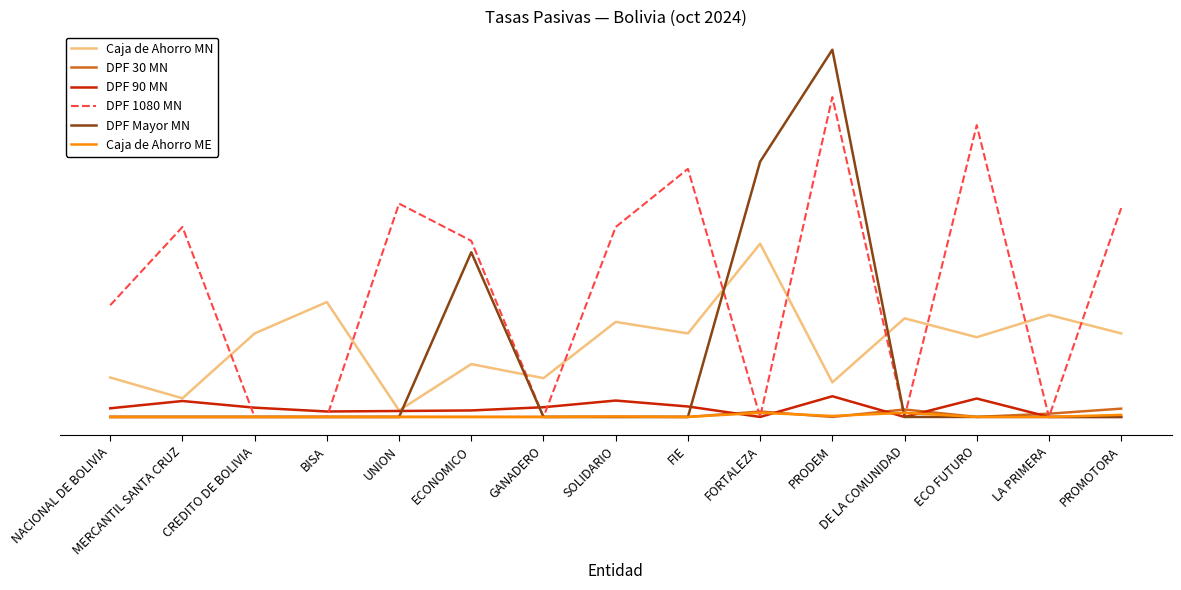

What are all the series names shown in the legend?

Caja de Ahorro MN, DPF 30 MN, DPF 90 MN, DPF 1080 MN, DPF Mayor MN, Caja de Ahorro ME